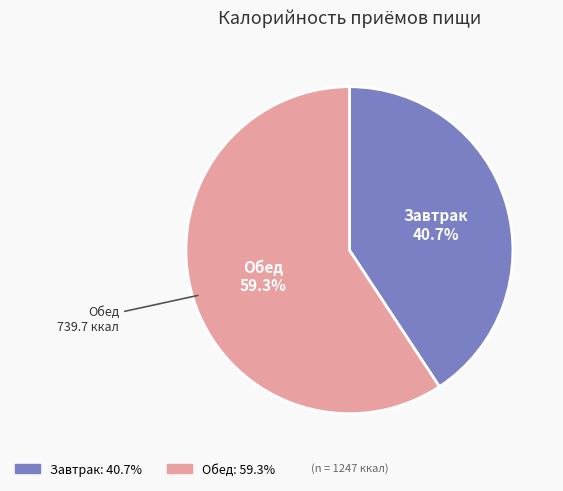

Combined, do Обед and Завтрак account for over 50%?

Yes